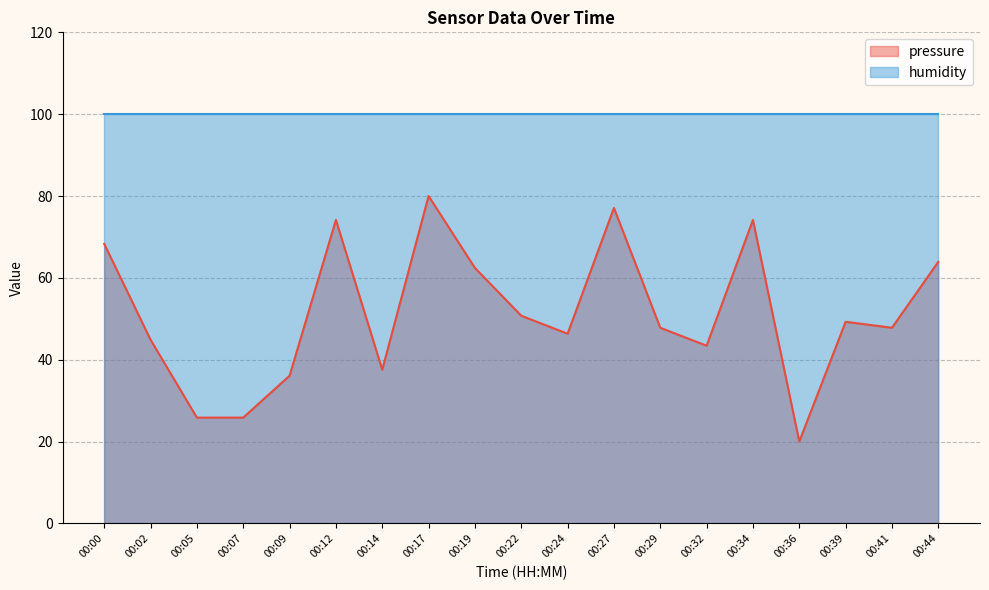

Reading left to right, list all the values displayed in this chart.

68.3	44.9	25.8	25.8	36.1	74.2	37.6	80.0	62.4	50.7	46.3	77.1	47.8	43.4	74.2	20.0	49.3	47.8	63.9